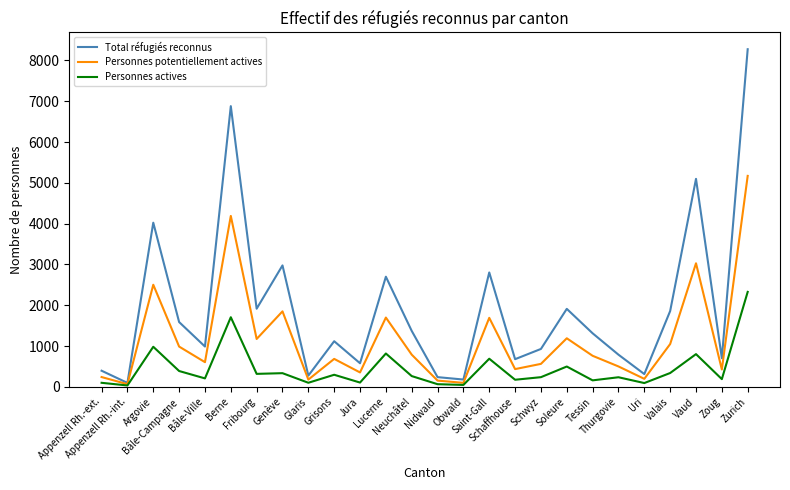

Between Neuchâtel and Zurich, which series saw the biggest shift?

Total réfugiés reconnus